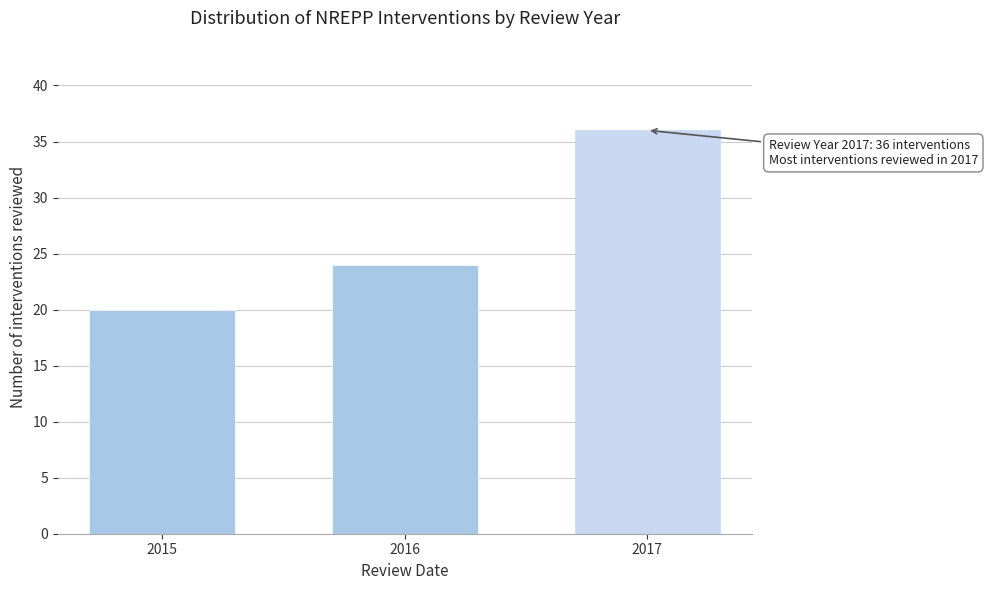

Reading left to right, extract all data points from this chart.

20	24	36